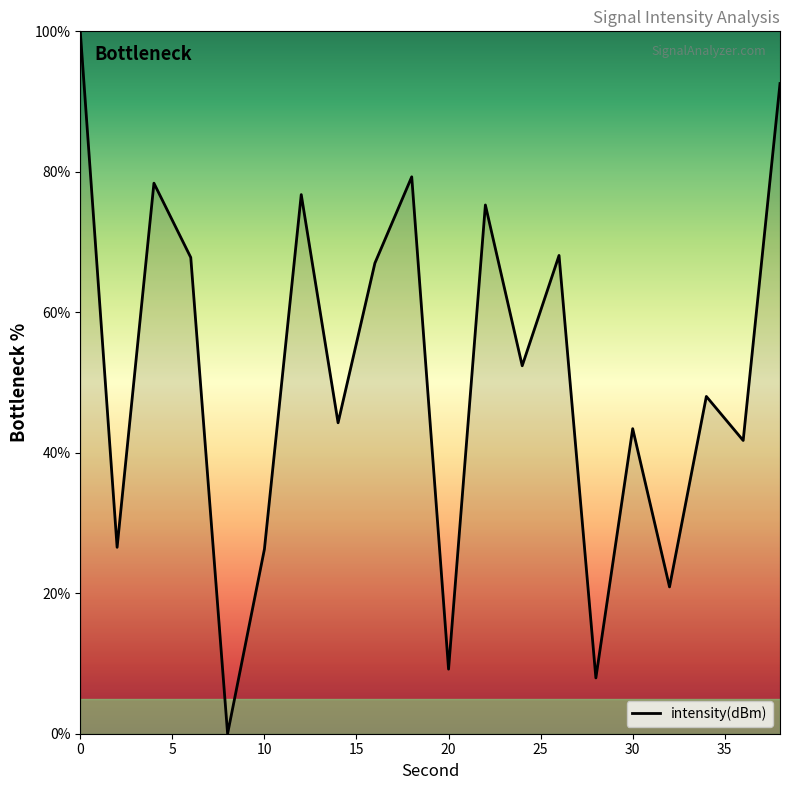

How many lines are shown in the chart?

1